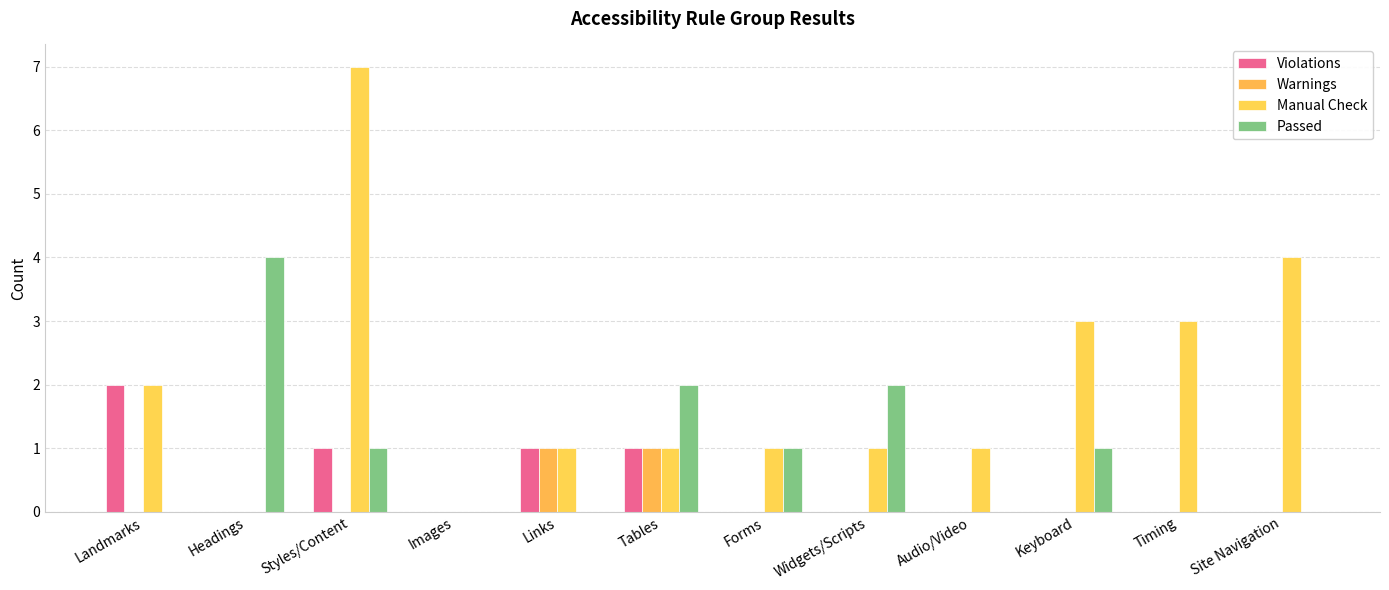

At Images, list the series in order from smallest to largest.

Violations, Warnings, Manual Check, Passed